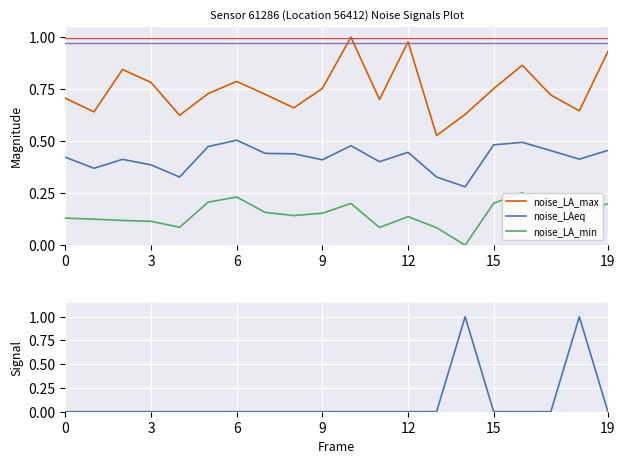

True or false: noise_LA_min and noise_LAeq intersect in this chart.

False